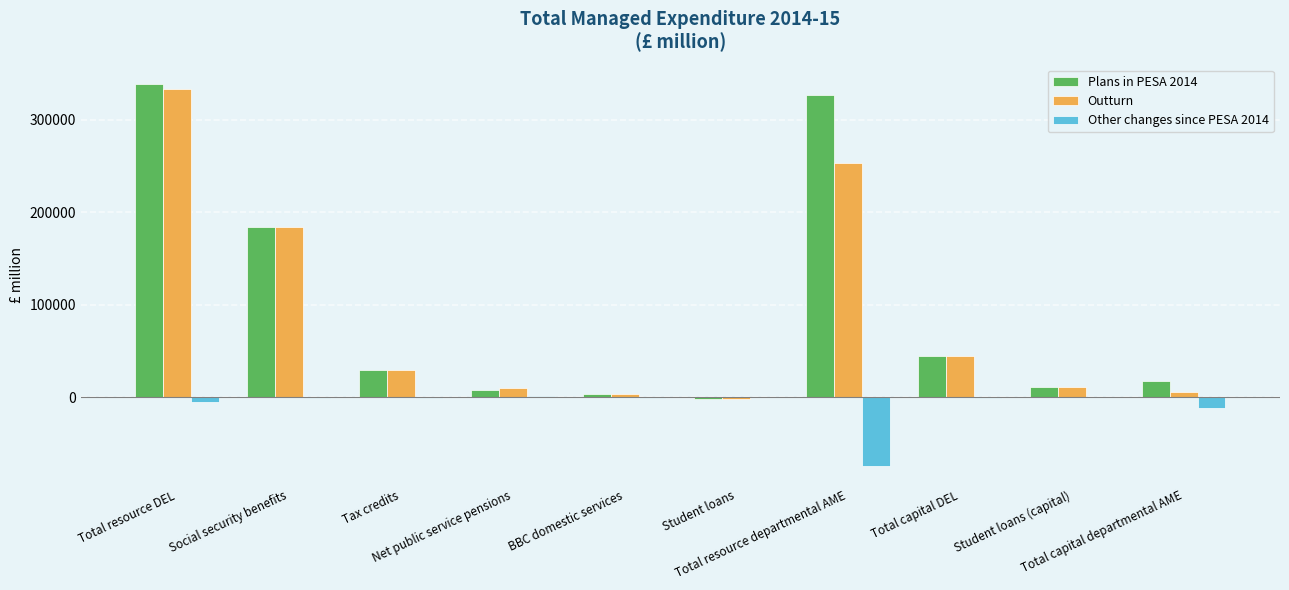

What is the sum of all Other changes since PESA 2014 values?

-89661